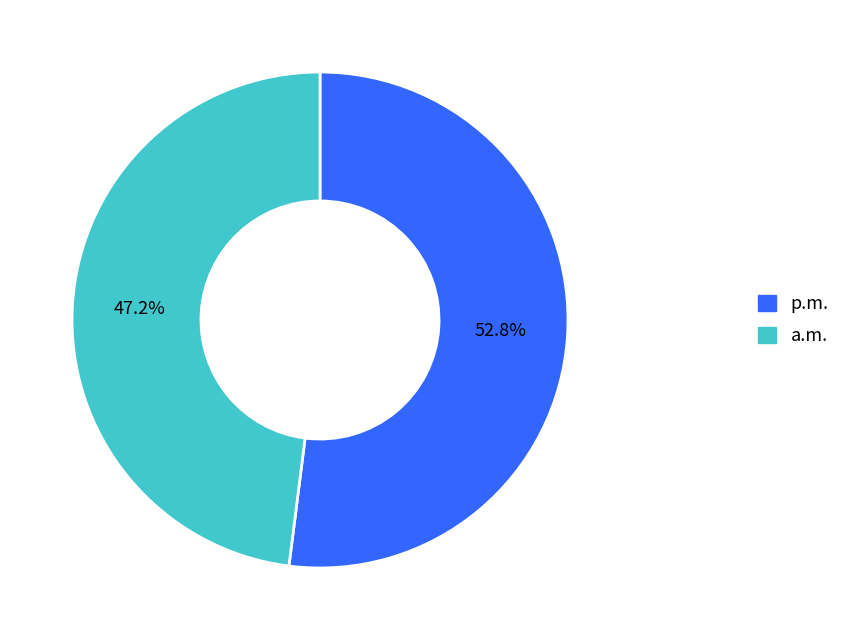

True or false: X数 accounts for 1% of the total.

False